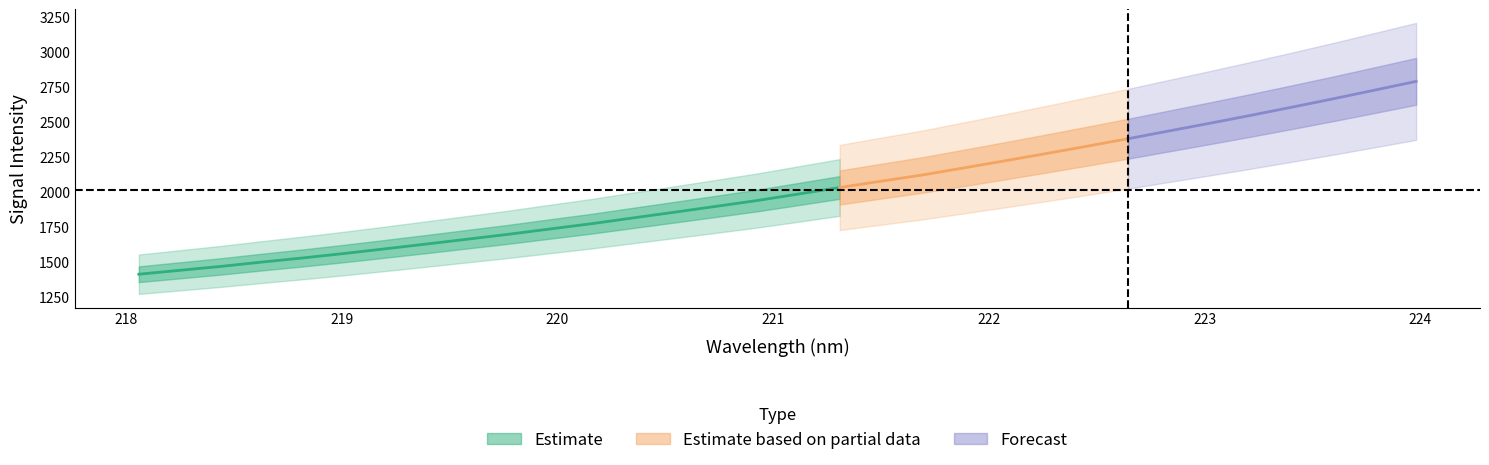

What is the difference between the second highest and minimum values in the y series?

1315.9